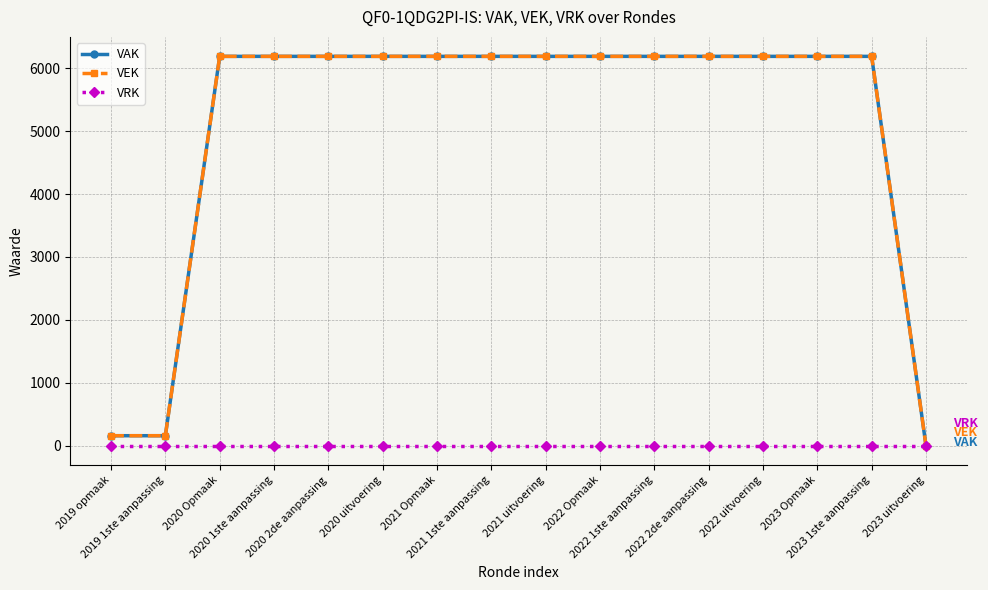

Is this an area chart (filled region under the line)?

No